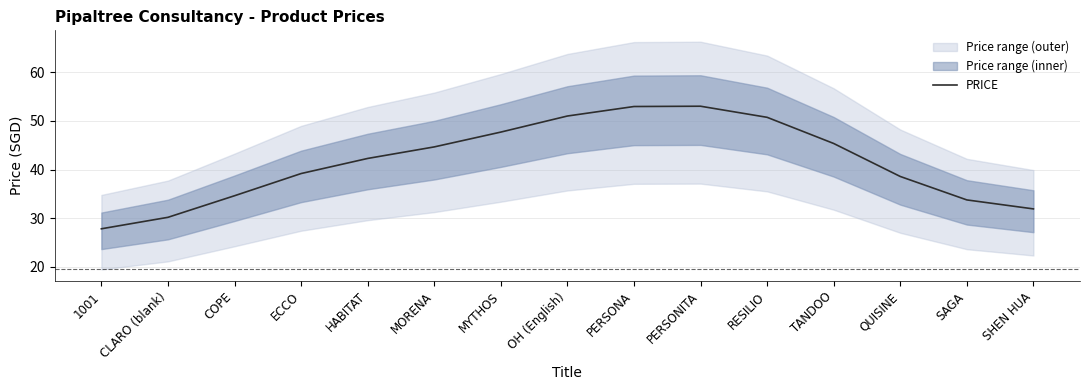

Does the chart display data point markers on the line(s)?

No